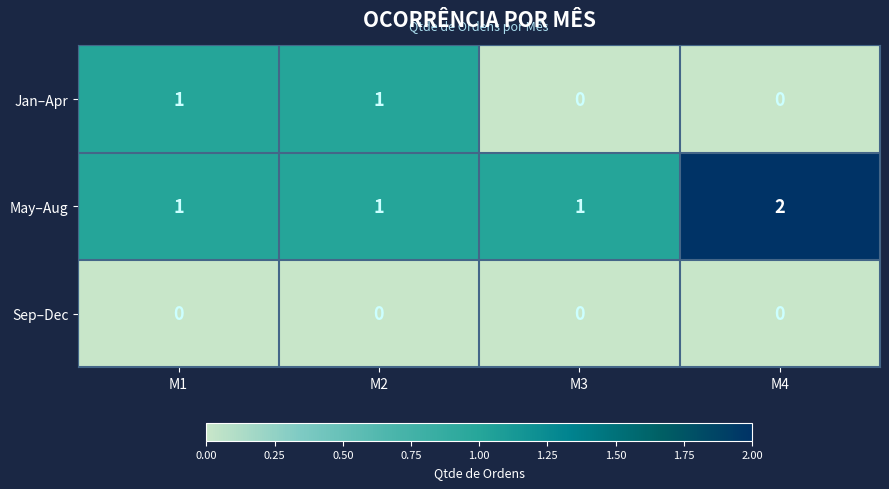

Rank the series by their average value, from highest to lowest.

May–Aug, Jan–Apr, Sep–Dec